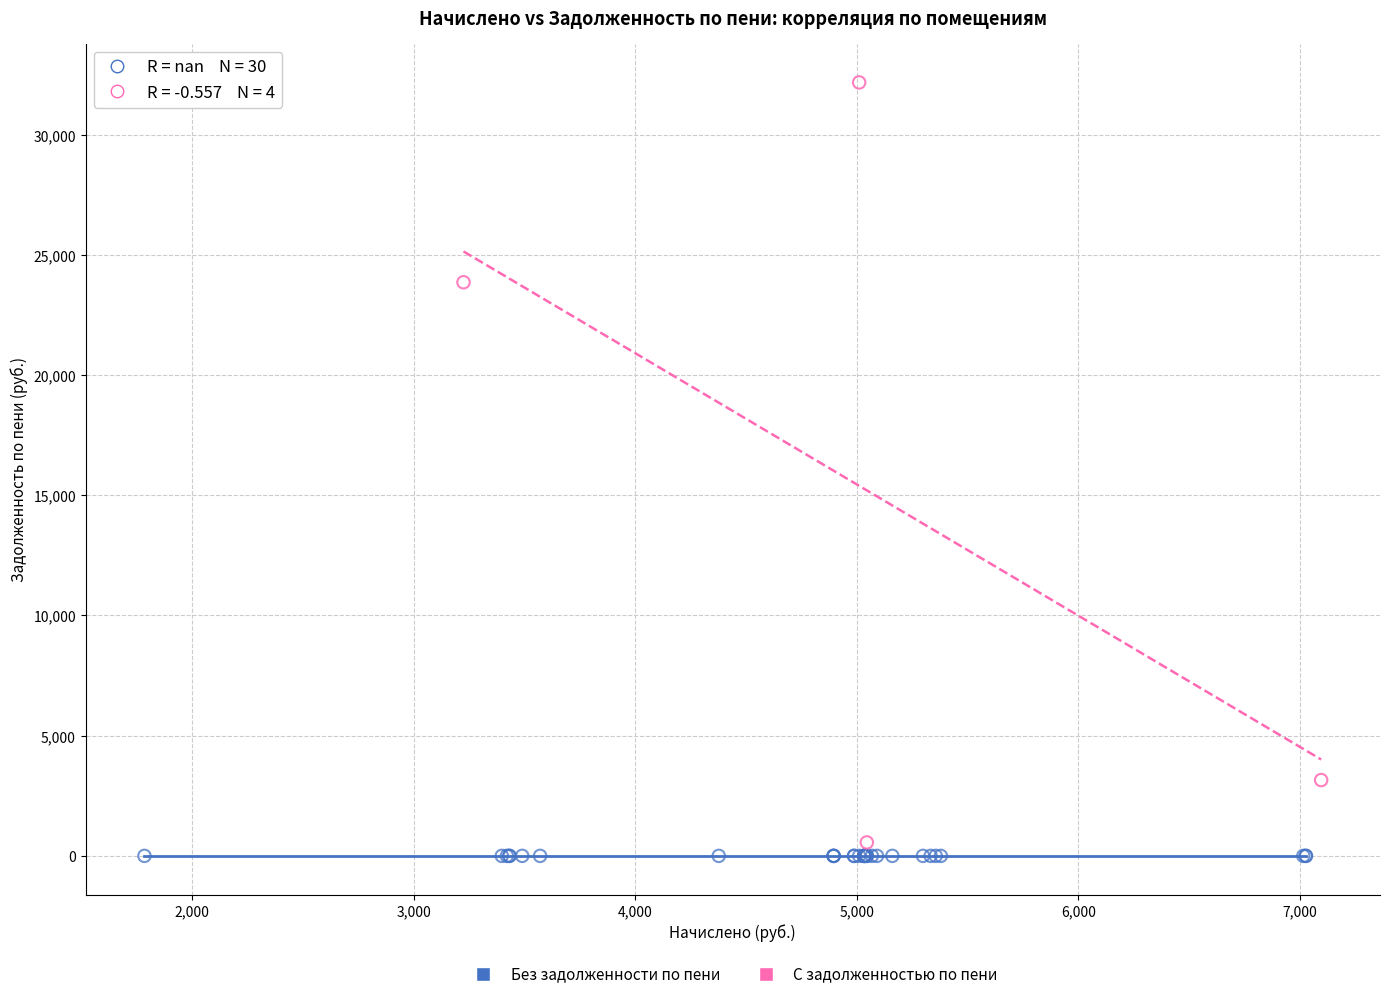

What are all the series names shown in the legend?

Без задолженности по пени, С задолженностью по пени